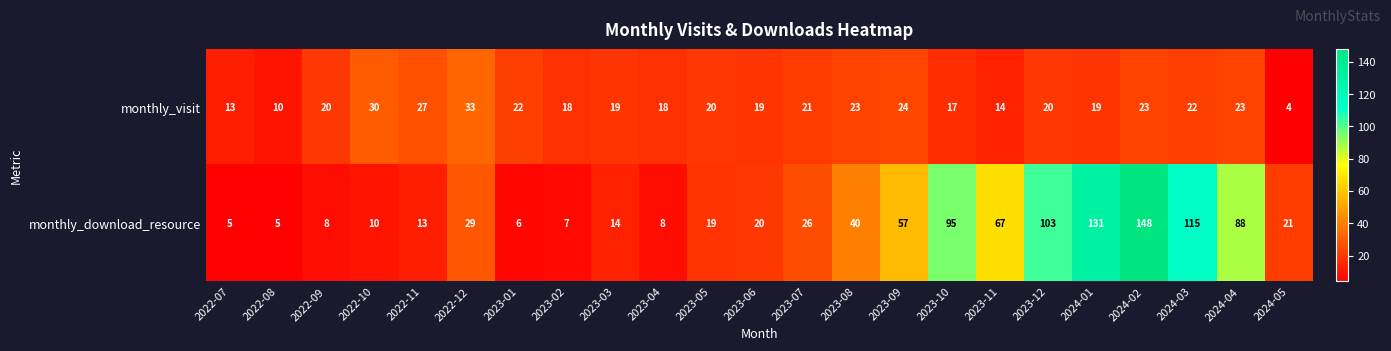

List the series in order of their peak value, lowest first.

monthly_visit, monthly_download_resource